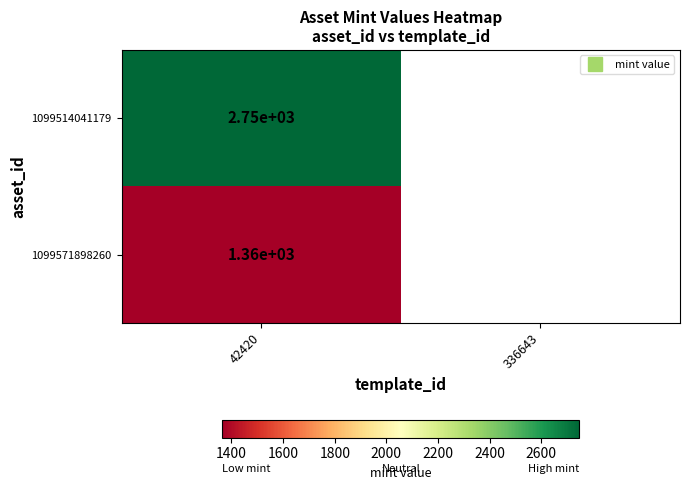

What is the greatest value displayed?

2746.0